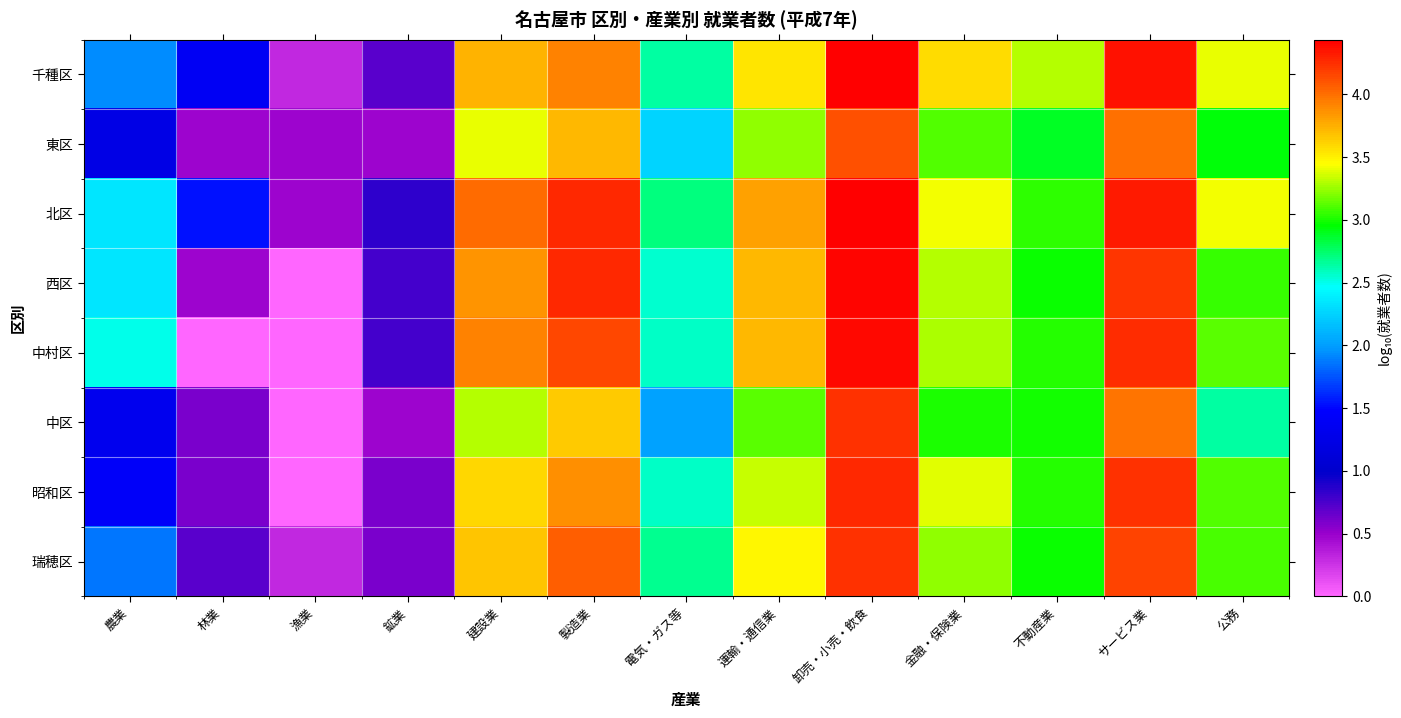

Reading left to right, list all the values displayed in this chart.

千種区: 農業=1.9	林業=1.4	漁業=0.3	鉱業=0.7	建設業=3.7	製造業=3.9	電気・ガス等=2.6	運輸・通信業=3.5	卸売・小売・飲食=4.4	金融・保険業=3.6	不動産業=3.3	サービス業=4.4	公務=3.4
東区: 農業=1.2	林業=0.5	漁業=0.5	鉱業=0.5	建設業=3.4	製造業=3.7	電気・ガス等=2.3	運輸・通信業=3.2	卸売・小売・飲食=4.1	金融・保険業=3.1	不動産業=2.9	サービス業=4.0	公務=2.9
北区: 農業=2.4	林業=1.5	漁業=0.5	鉱業=0.8	建設業=4.0	製造業=4.3	電気・ガス等=2.7	運輸・通信業=3.8	卸売・小売・飲食=4.4	金融・保険業=3.4	不動産業=3.0	サービス業=4.3	公務=3.4
西区: 農業=2.4	林業=0.5	漁業=0.0	鉱業=0.8	建設業=3.9	製造業=4.3	電気・ガス等=2.6	運輸・通信業=3.7	卸売・小売・飲食=4.4	金融・保険業=3.3	不動産業=3.0	サービス業=4.2	公務=3.1
中村区: 農業=2.5	林業=0.0	漁業=0.0	鉱業=0.8	建設業=3.9	製造業=4.2	電気・ガス等=2.6	運輸・通信業=3.7	卸売・小売・飲食=4.4	金融・保険業=3.3	不動産業=3.0	サービス業=4.3	公務=3.1
中区: 農業=1.3	林業=0.6	漁業=0.0	鉱業=0.5	建設業=3.3	製造業=3.7	電気・ガス等=2.0	運輸・通信業=3.1	卸売・小売・飲食=4.2	金融・保険業=3.0	不動産業=3.0	サービス業=4.0	公務=2.6
昭和区: 農業=1.4	林業=0.6	漁業=0.0	鉱業=0.6	建設業=3.6	製造業=3.9	電気・ガス等=2.6	運輸・通信業=3.3	卸売・小売・飲食=4.3	金融・保険業=3.4	不動産業=3.0	サービス業=4.2	公務=3.1
瑞穂区: 農業=1.9	林業=0.7	漁業=0.3	鉱業=0.6	建設業=3.7	製造業=4.1	電気・ガス等=2.7	運輸・通信業=3.5	卸売・小売・飲食=4.2	金融・保険業=3.2	不動産業=3.0	サービス業=4.2	公務=3.1